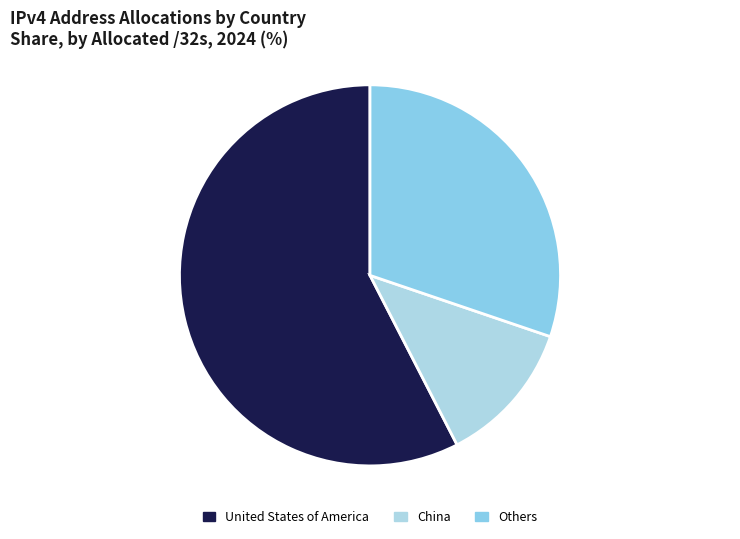

Which slice represents more than half of the pie?

United States of America